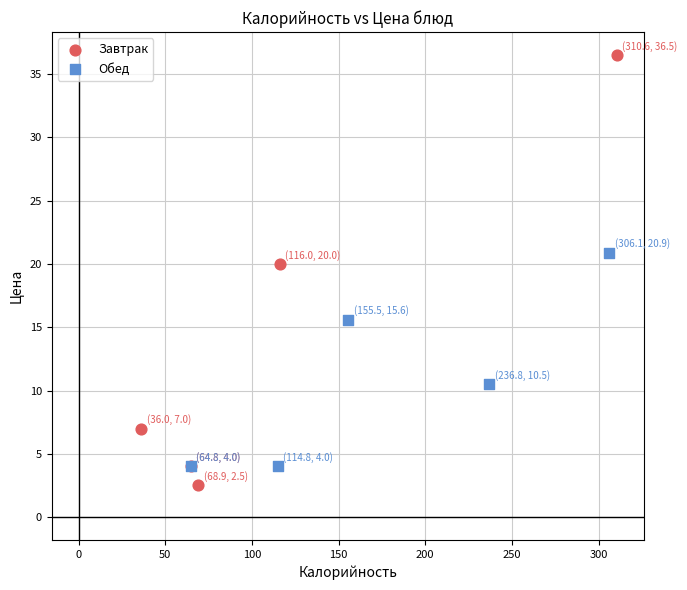

Which series has the widest spread of Y values?

Завтрак